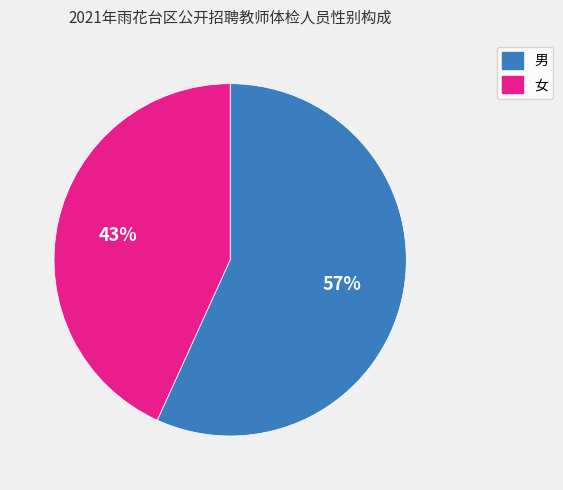

What percentage is the 女 slice, to the nearest percent?

43%